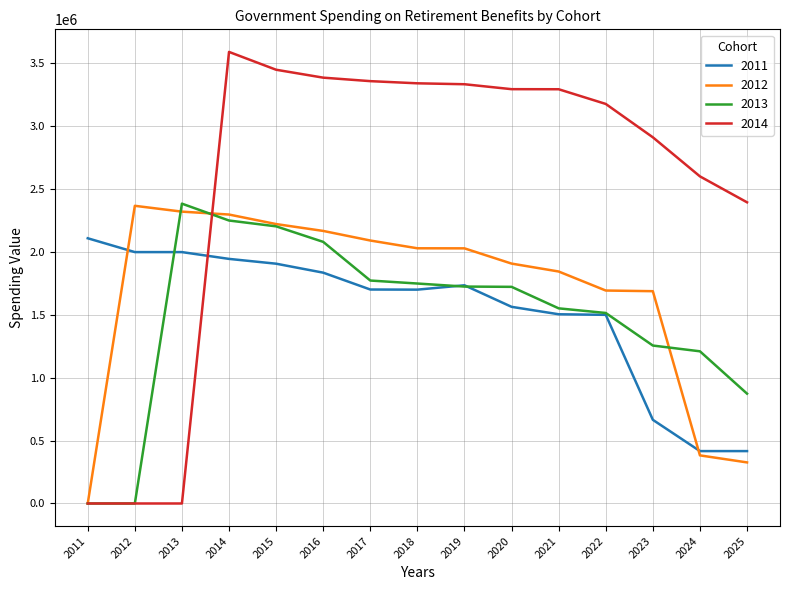

The value of 2011 at 2024 is 638098.8. True or false?

False